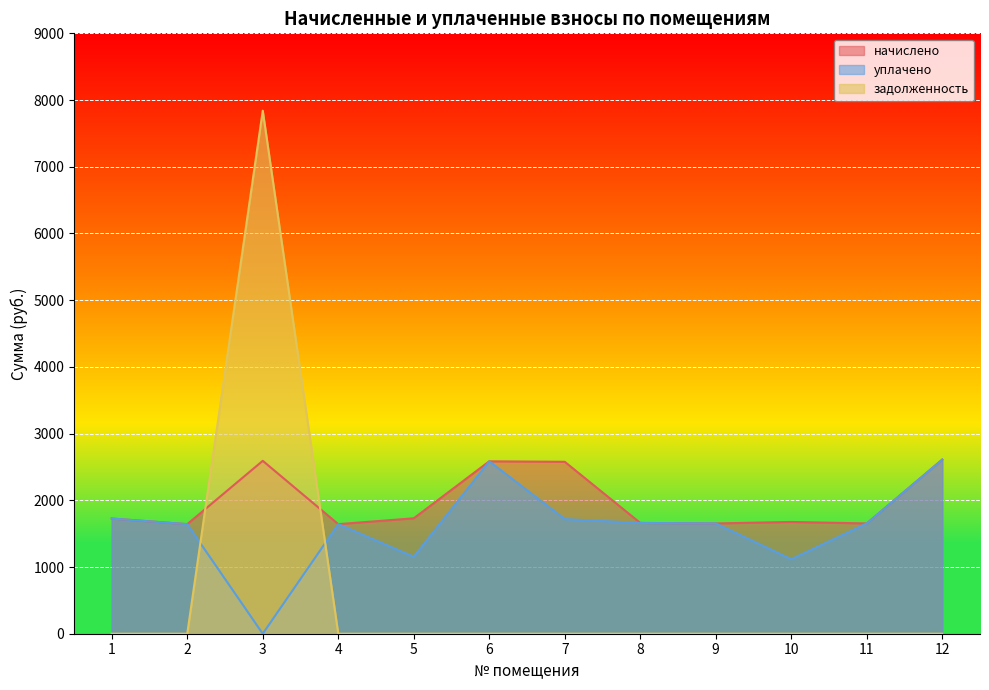

What is the sum of all задолженность values?

7840.1